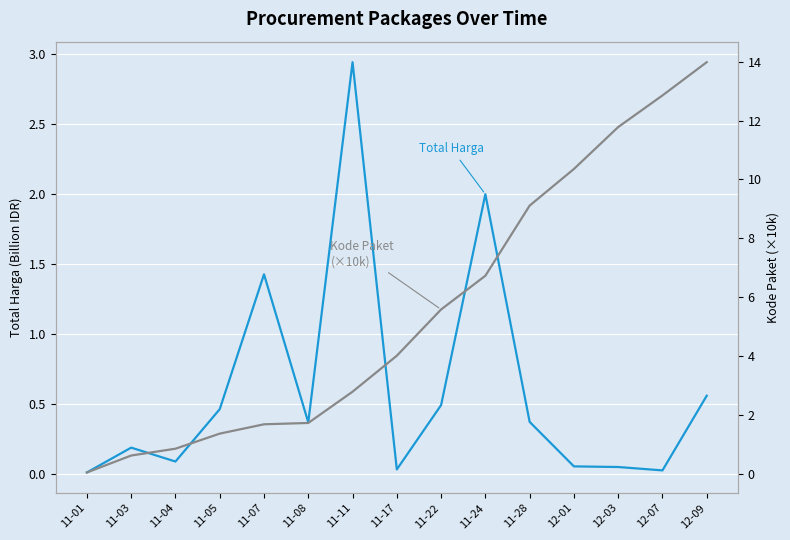

Which series changed the most between 11-04 and 11-28?

Kode Paket (×10k)